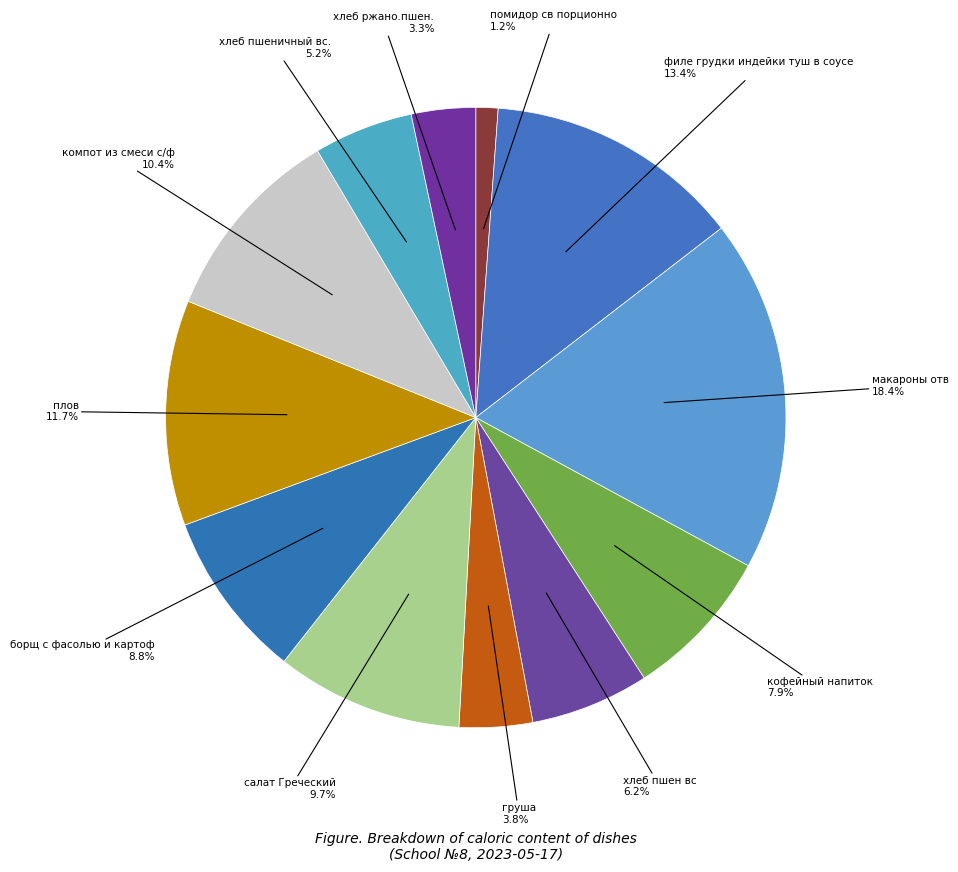

Rank the categories by value from highest to lowest.

макароны отв, филе грудки индейки туш в соусе, плов, компот из смеси с/ф, салат Греческий, борщ с фасолью и картоф, кофейный напиток, хлеб пшен вс, хлеб пшеничный вс., груша, хлеб ржано.пшен., помидор св порционно